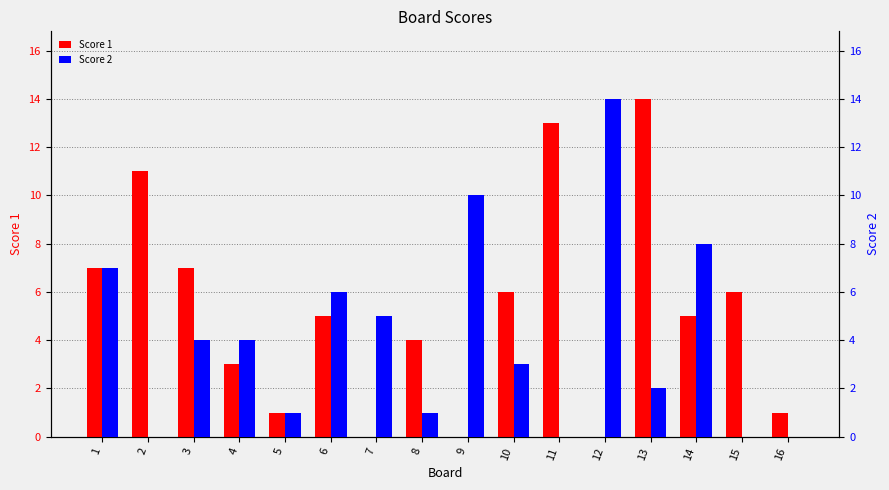

Rank the series by their average value, from highest to lowest.

Score 1, Score 2